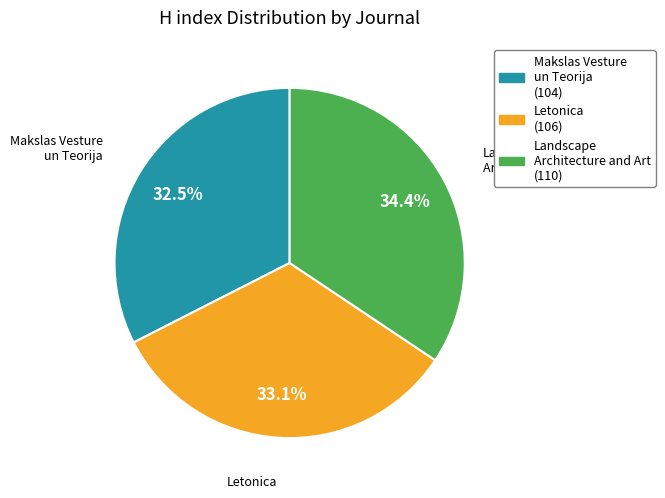

What percentage do Letonica and Makslas Vesture un Teorija together represent?

65.6%